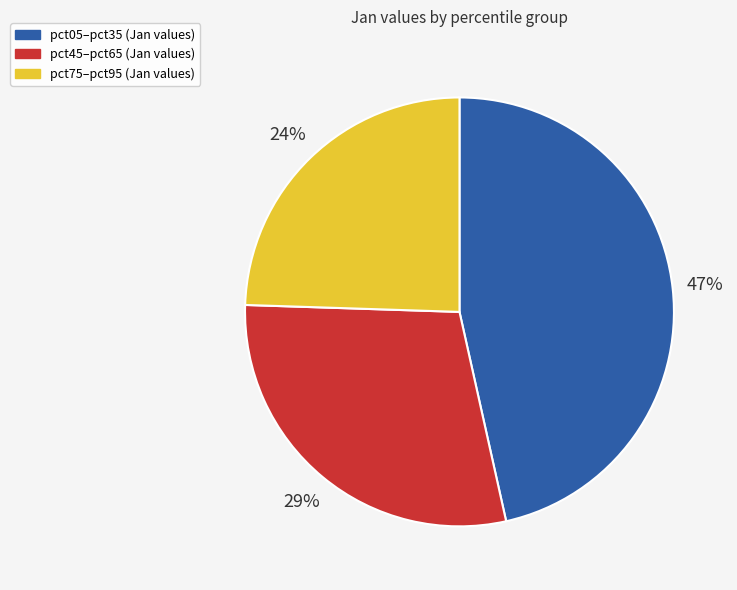

Is there a majority slice in this chart?

No